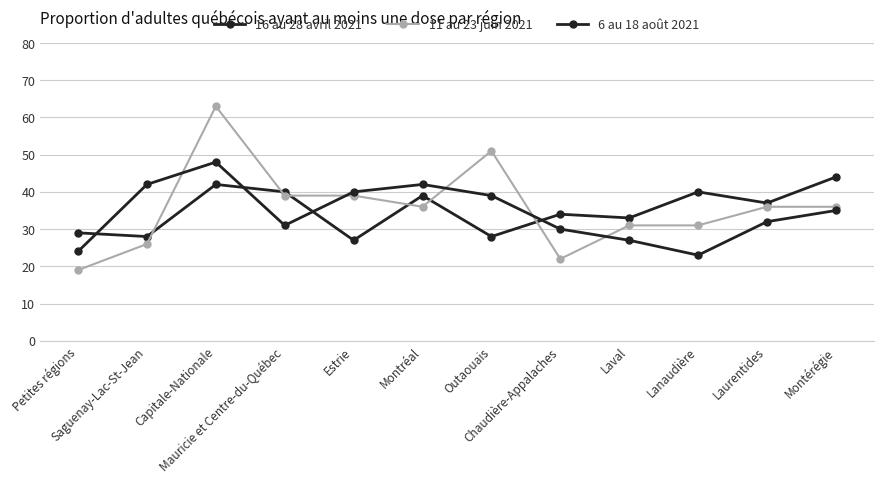

True or false: 6 au 18 août 2021 has more than 2 points higher than both neighbors.

False